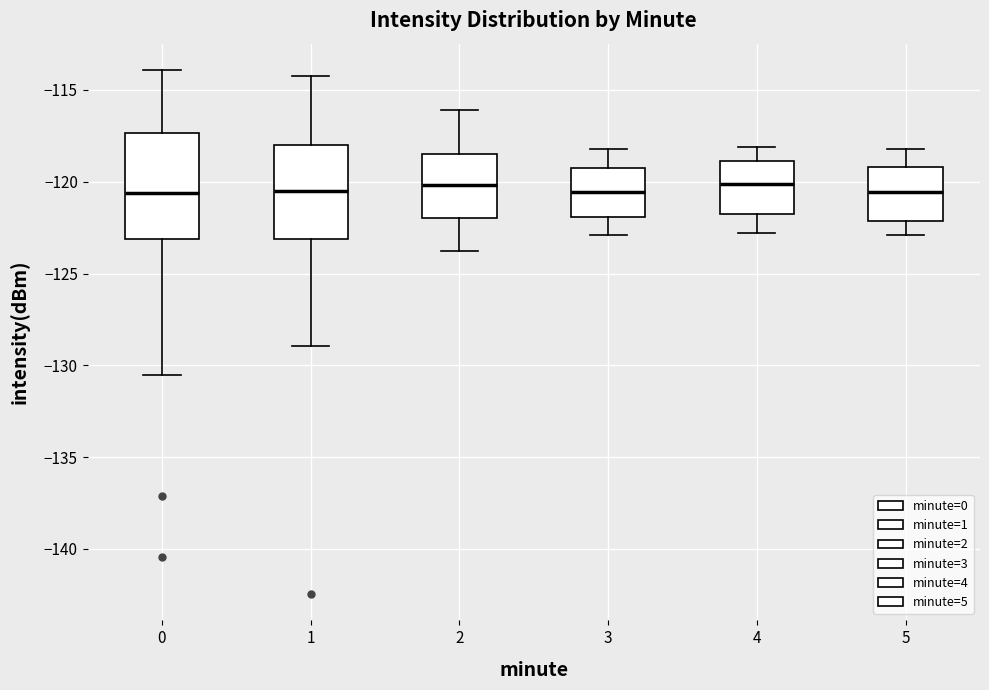

Reading left to right, transcribe this box plot: for each box, give where its median line is, the range the box spans, and where its two whiskers end, as read against the y-axis. The values are not printed on the chart, so give them approximately, as read against the axis.

0: median -120.5, box -123.0 to -117.5, whiskers -130.5 to -114.0
1: median -120.5, box -123.0 to -118.0, whiskers -129.0 to -114.5
2: median -120.0, box -122.0 to -118.5, whiskers -124.0 to -116.0
3: median -120.5, box -122.0 to -119.0, whiskers -123.0 to -118.0
4: median -120.0, box -122.0 to -119.0, whiskers -123.0 to -118.0
5: median -120.5, box -122.0 to -119.0, whiskers -123.0 to -118.0